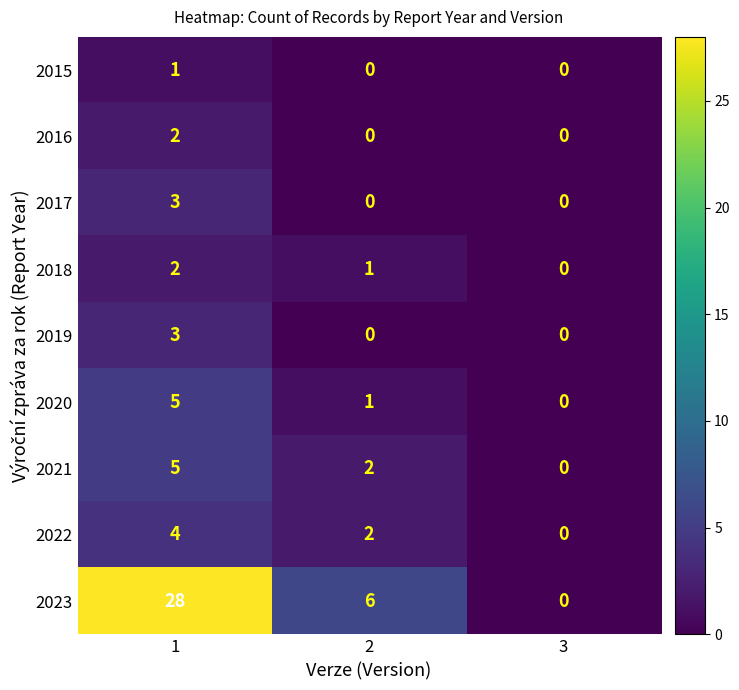

What is the maximum value shown in the chart?

28